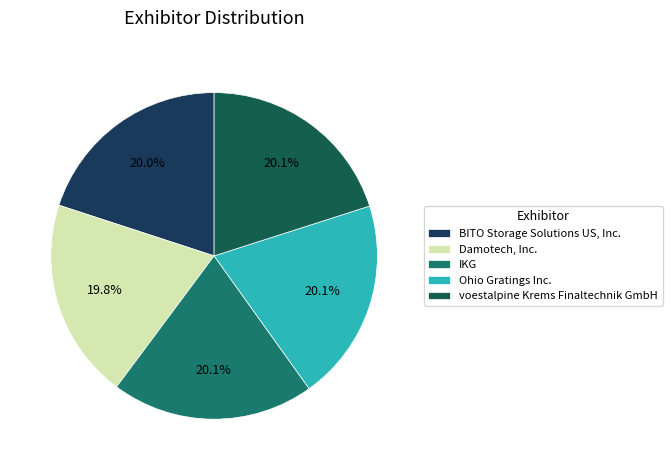

Is the sum of Damotech, Inc. and BITO Storage Solutions US, Inc. greater than half?

No